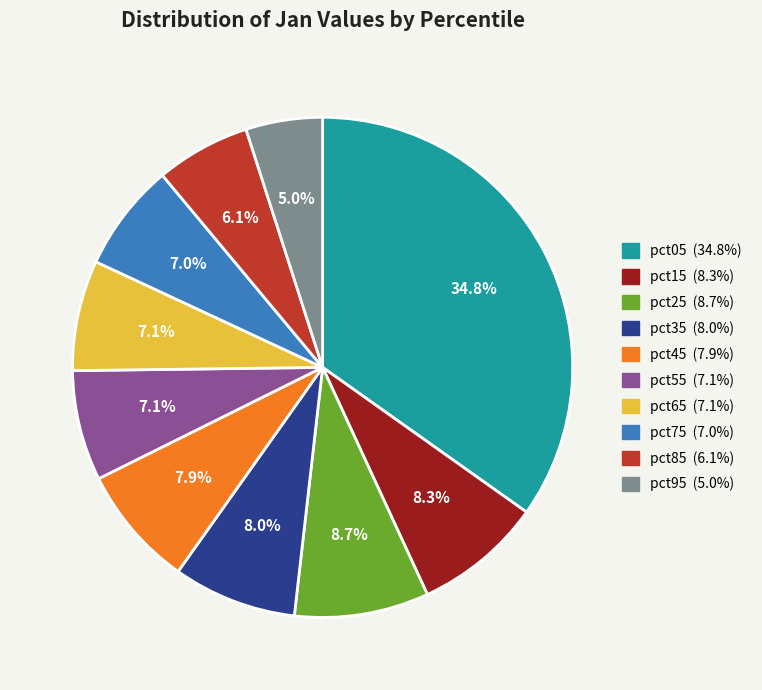

Which category has the biggest portion of the pie?

pct05